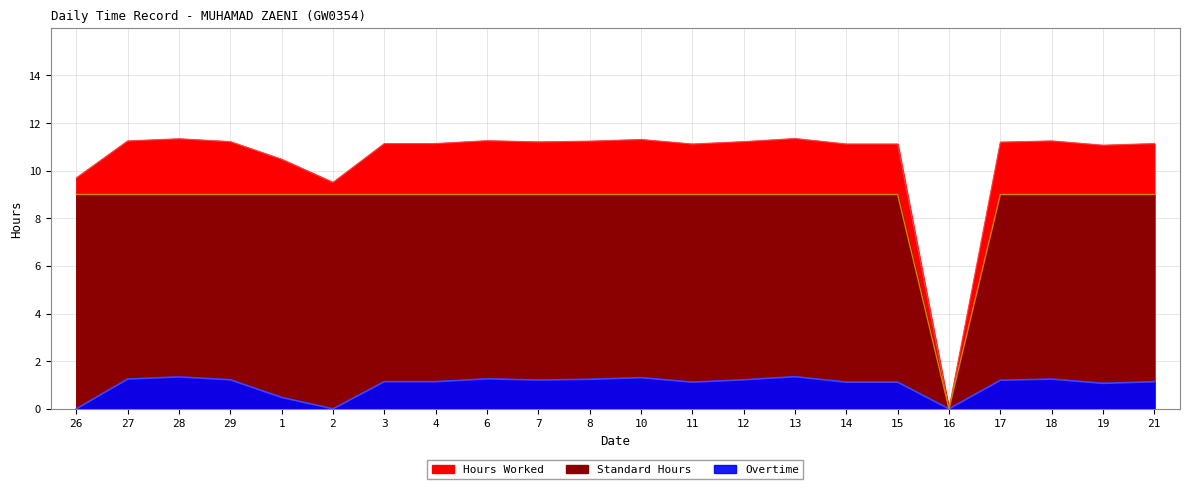

Which category has the highest value in the Overtime series?

13